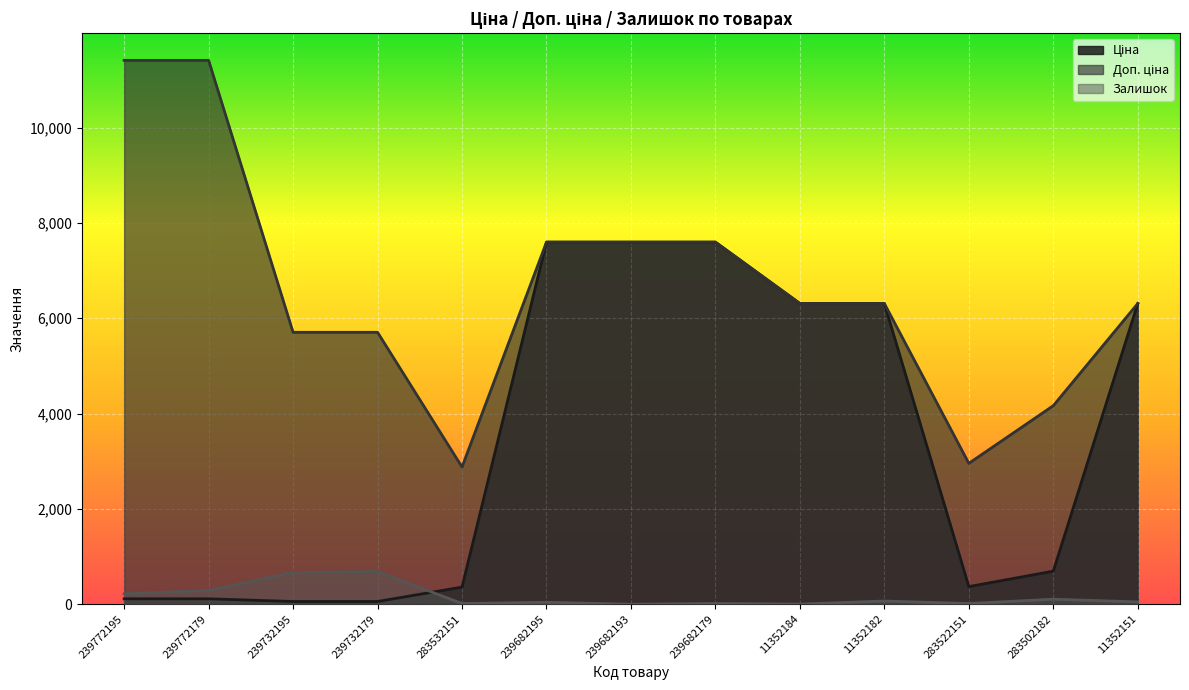

Which series has the widest spread of values?

Доп. ціна